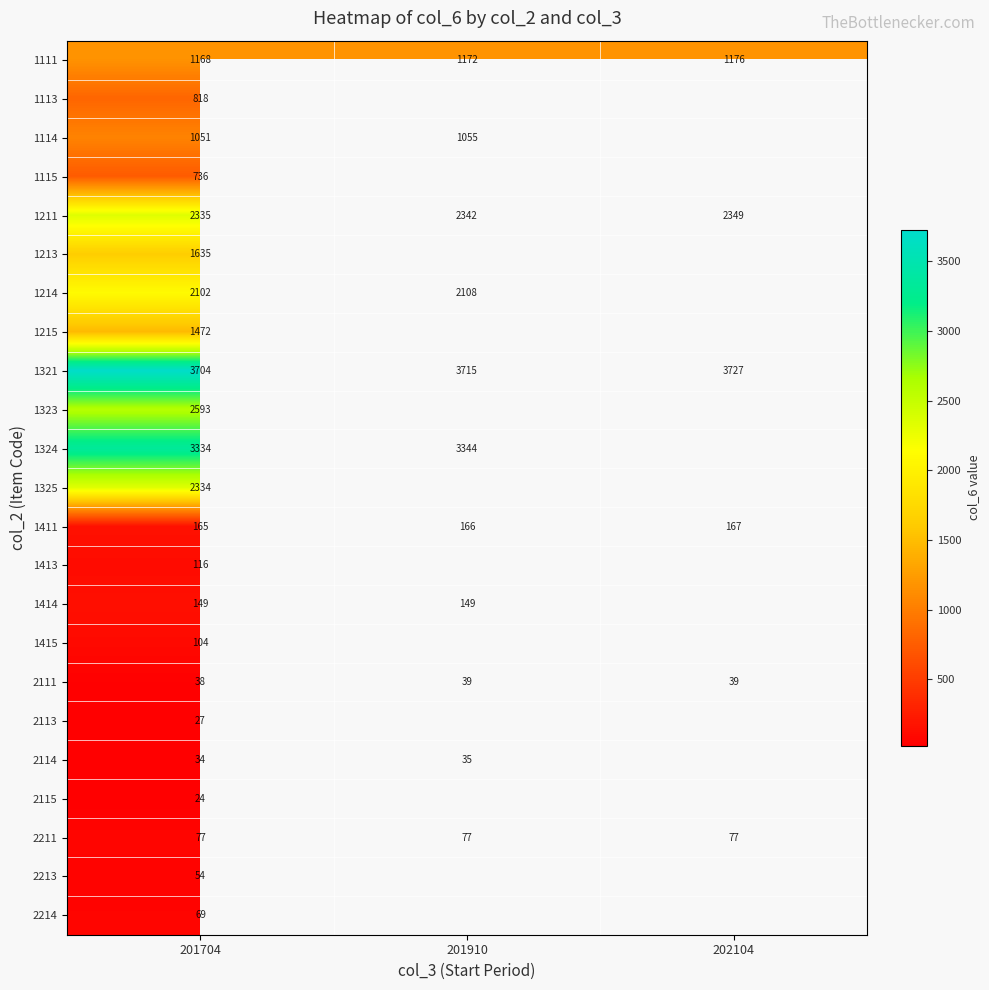

What is the sum of all 2211 values?

231